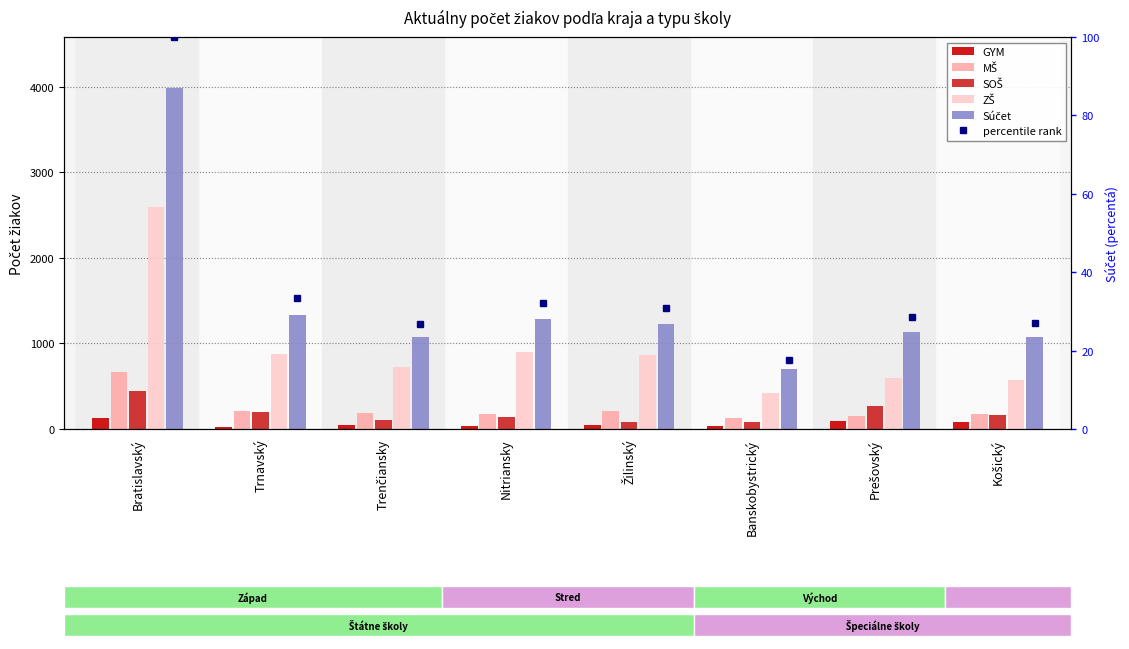

List the series in order of their peak value, highest first.

Súčet, ZŠ, MŠ, SOŠ, GYM, percentile rank